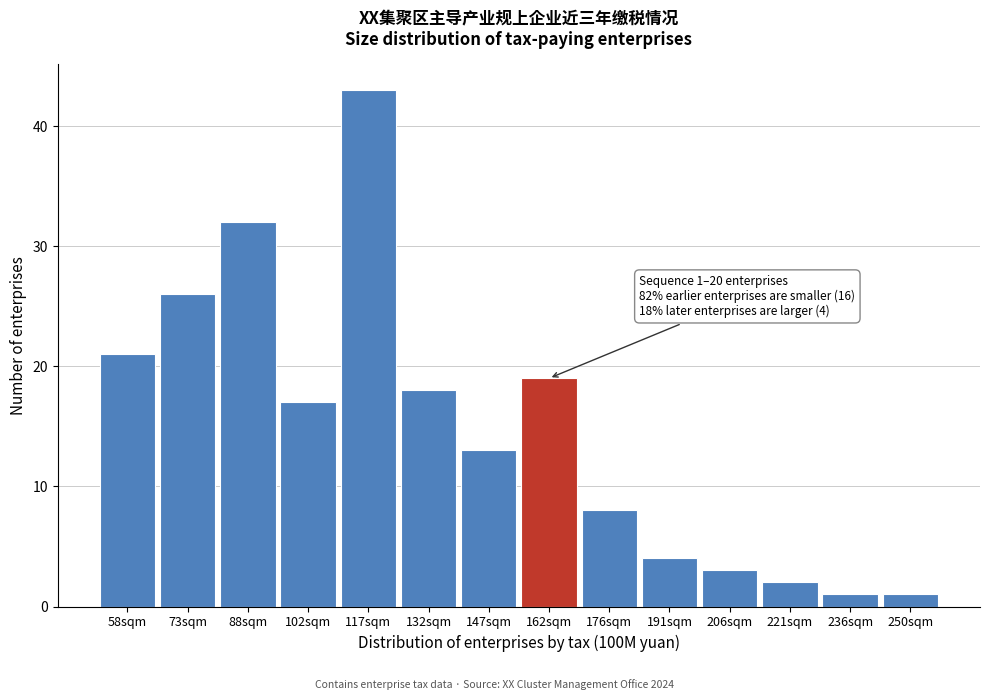

Reading right to left, transcribe all the data shown in this chart.

250sqm=1	236sqm=1	221sqm=2	206sqm=3	191sqm=4	176sqm=8	162sqm=19	147sqm=13	132sqm=18	117sqm=43	102sqm=17	88sqm=32	73sqm=26	58sqm=21